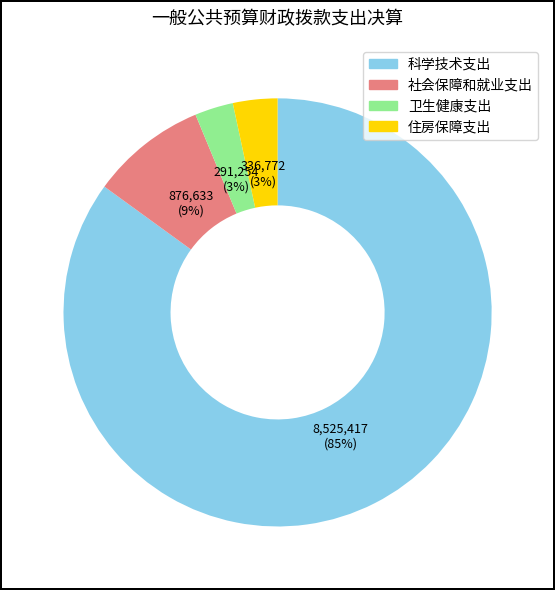

How many segments does this pie chart have?

4